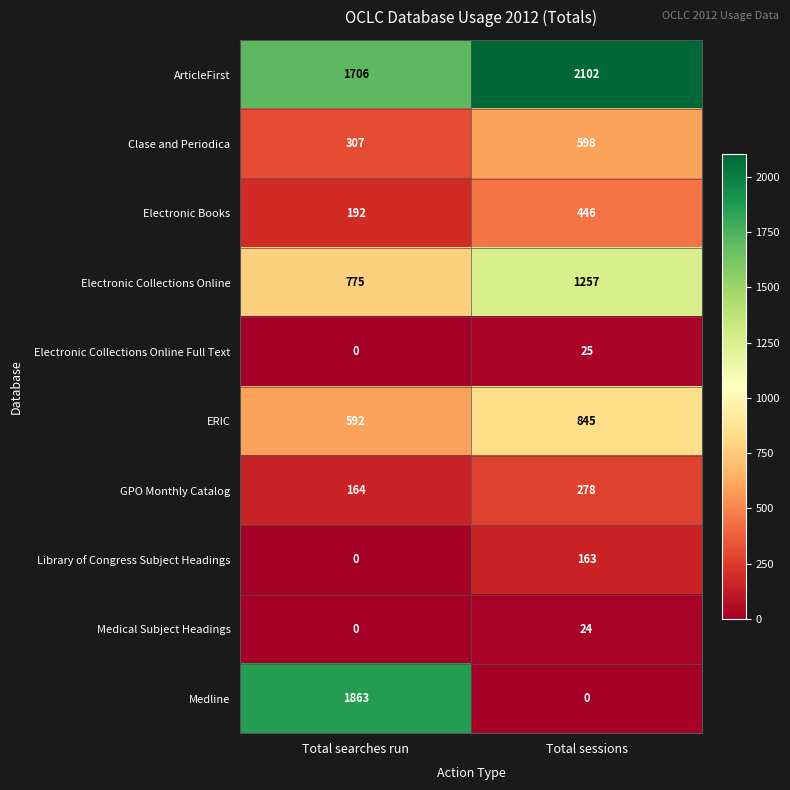

At which category does the chart reach its peak across all series?

Total sessions